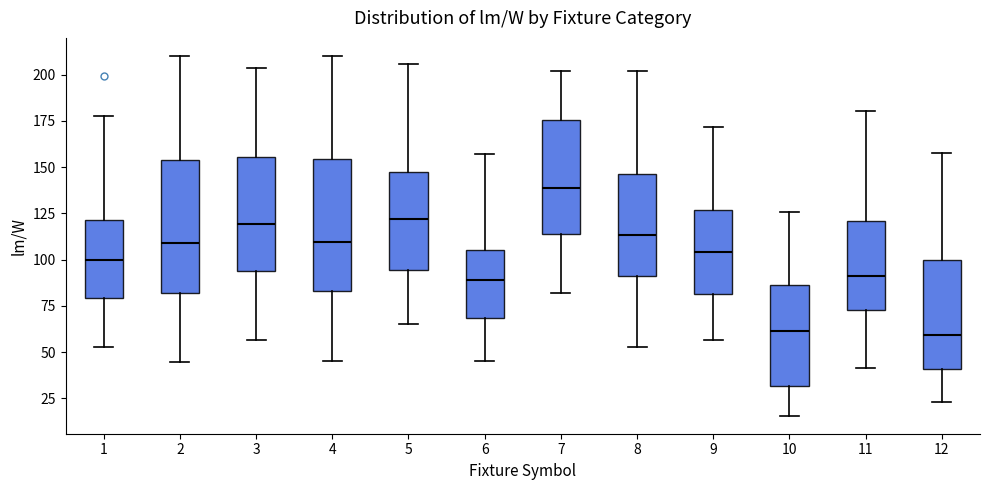

Reading left to right, read every box against the y-axis: the position of its median line, the range the box covers, and the ends of its whiskers. The values are not printed on the chart, so give them approximately, as read against the axis.

1: median 100, box 80 to 120, whiskers 55 to 180
2: median 110, box 80 to 155, whiskers 45 to 210
3: median 120, box 95 to 155, whiskers 55 to 205
4: median 110, box 85 to 155, whiskers 45 to 210
5: median 120, box 95 to 145, whiskers 65 to 205
6: median 90, box 70 to 105, whiskers 45 to 155
7: median 140, box 115 to 175, whiskers 80 to 200
8: median 115, box 90 to 145, whiskers 55 to 200
9: median 105, box 80 to 125, whiskers 55 to 170
10: median 60, box 30 to 85, whiskers 15 to 125
11: median 90, box 75 to 120, whiskers 40 to 180
12: median 60, box 40 to 100, whiskers 25 to 160